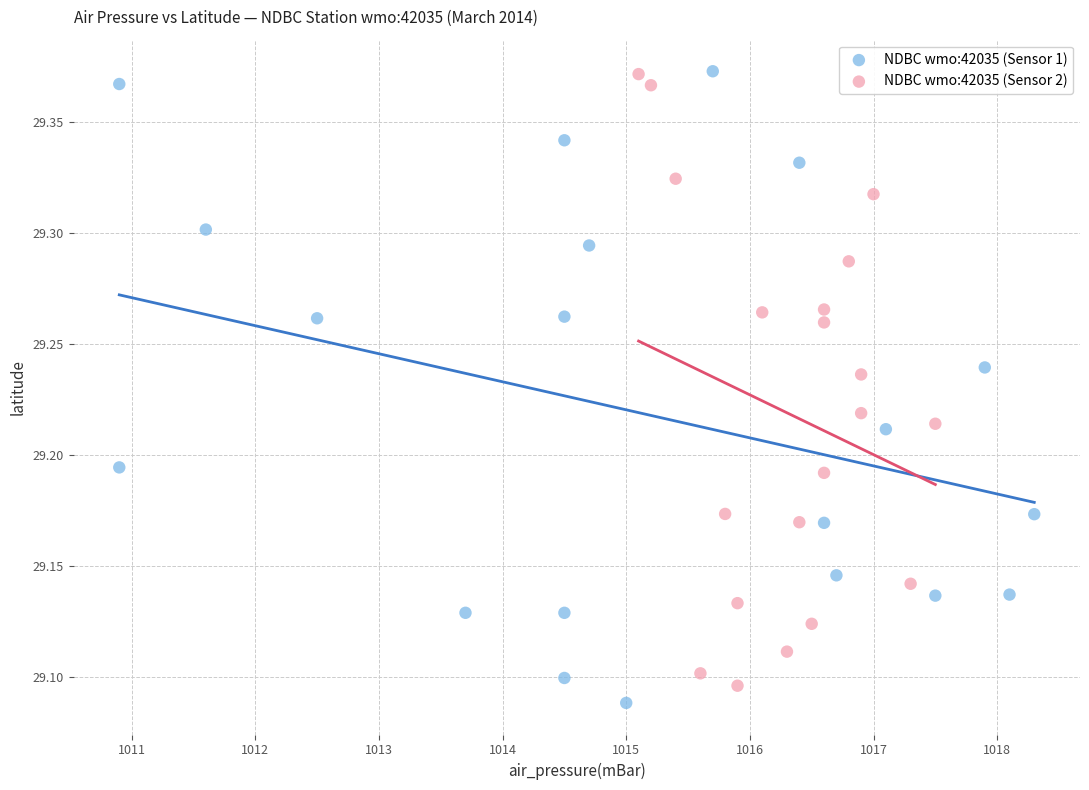

What are all the series names shown in the legend?

NDBC wmo:42035 (Sensor 1), NDBC wmo:42035 (Sensor 2)